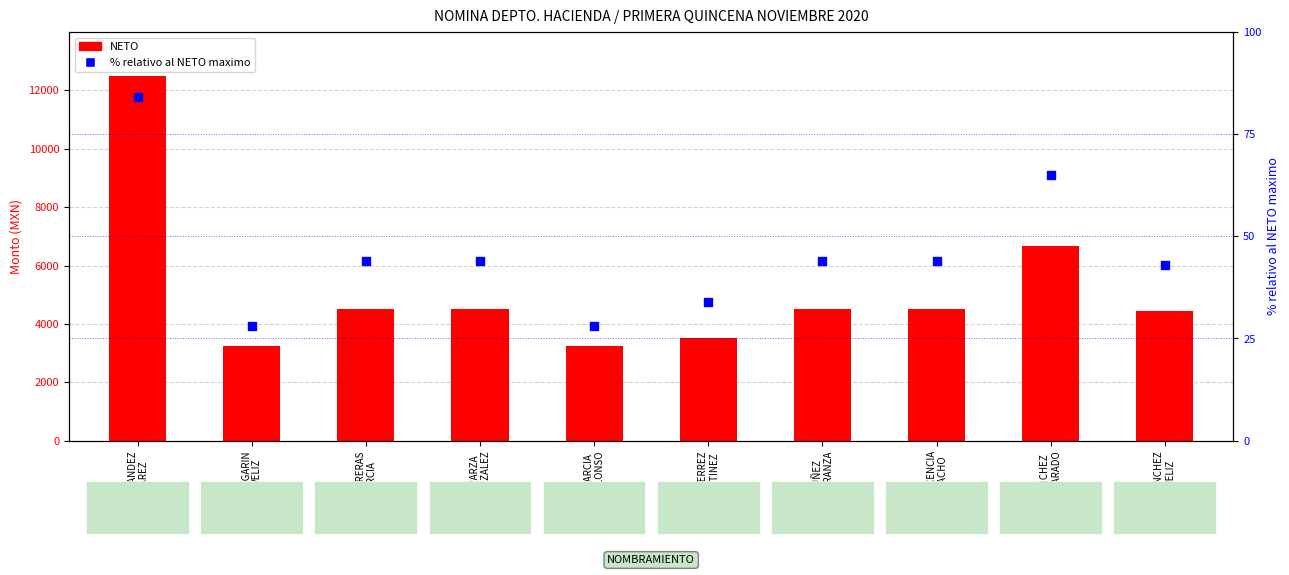

Between GUTIERREZ
MARTINEZ and HERNANDEZ
SUAREZ, which is larger?

HERNANDEZ
SUAREZ